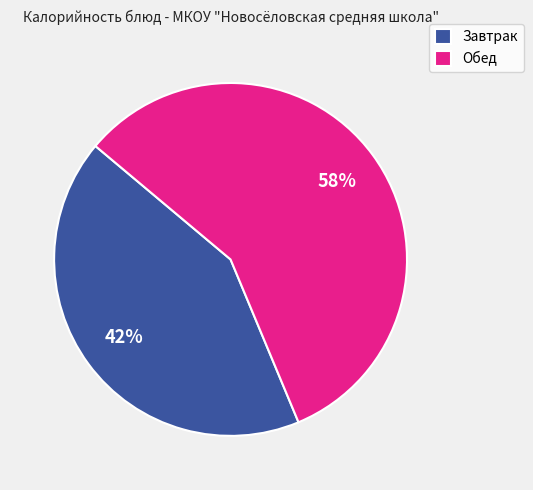

True or false: Обед accounts for 58% of the total.

True